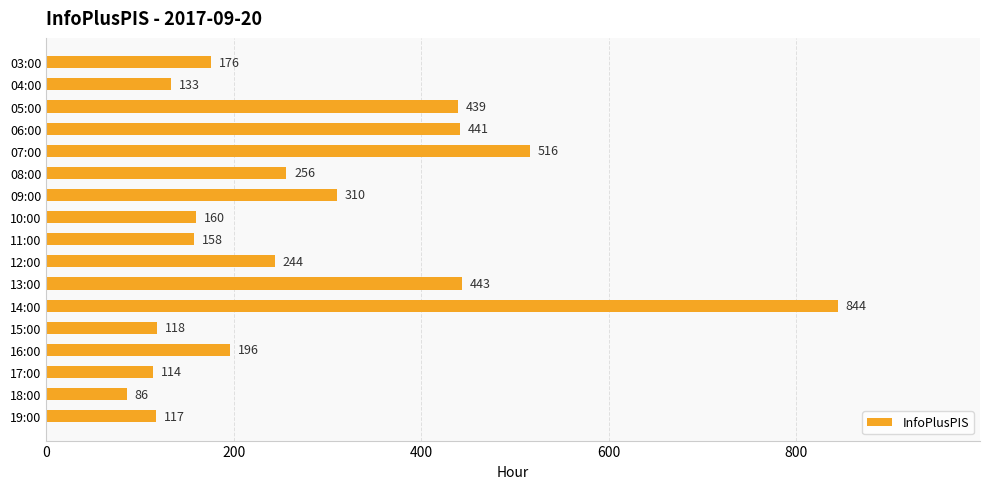

Where is the data nearest to the value 465?

13:00